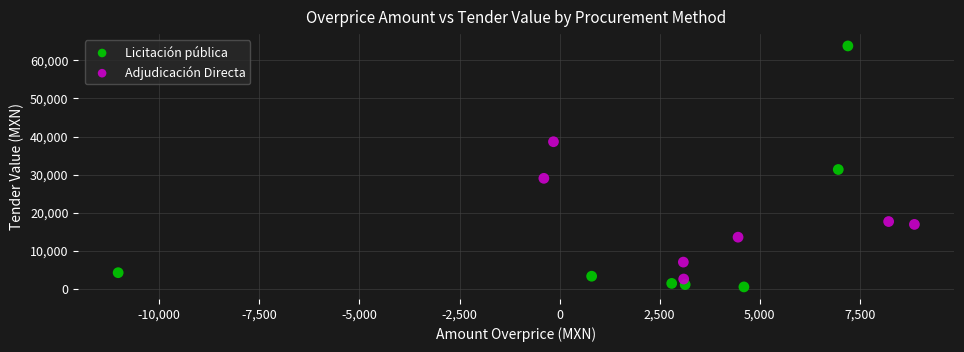

Which series reaches the maximum Y coordinate?

Licitación pública